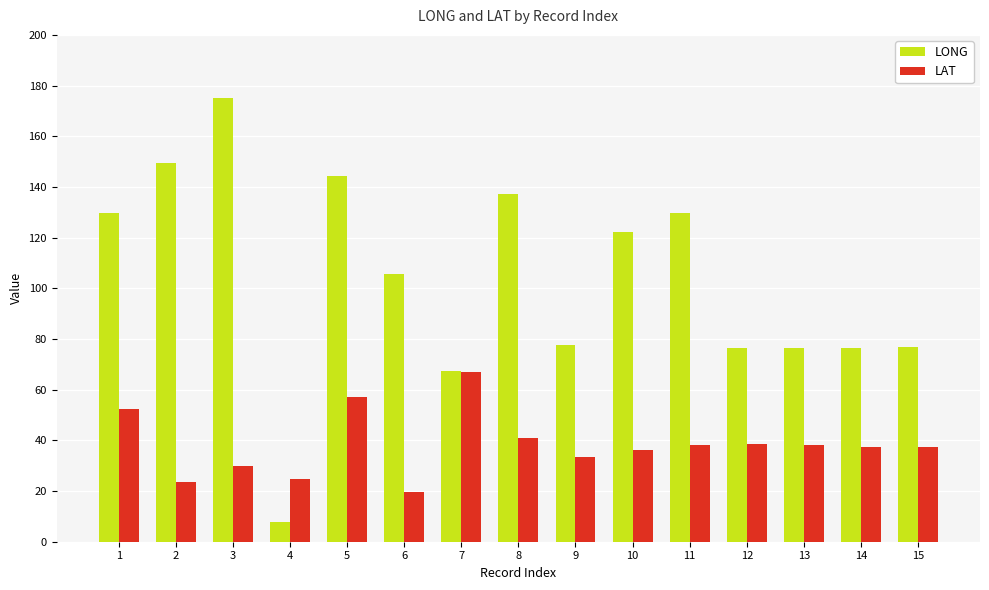

How many bars are there in total?

30